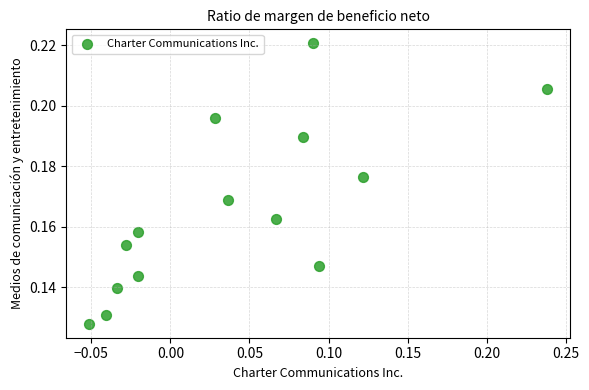

What is the range of X values (max minus min)?

0.3